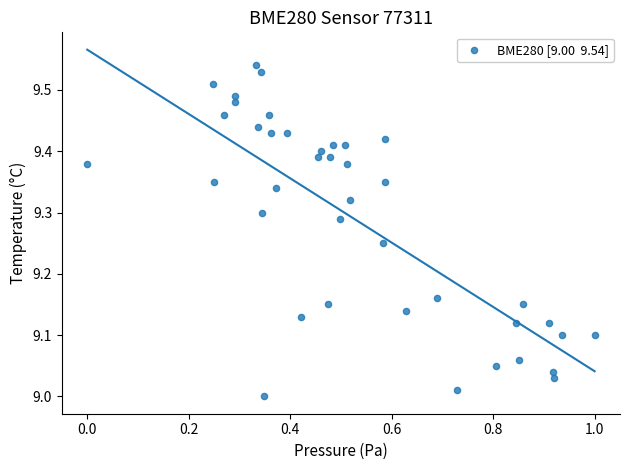

What is the range of Y values (max minus min)?

0.5